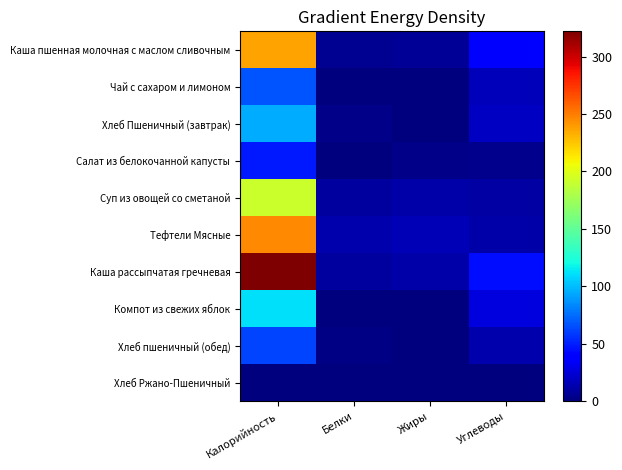

Which category has the highest value across all series?

Калорийность